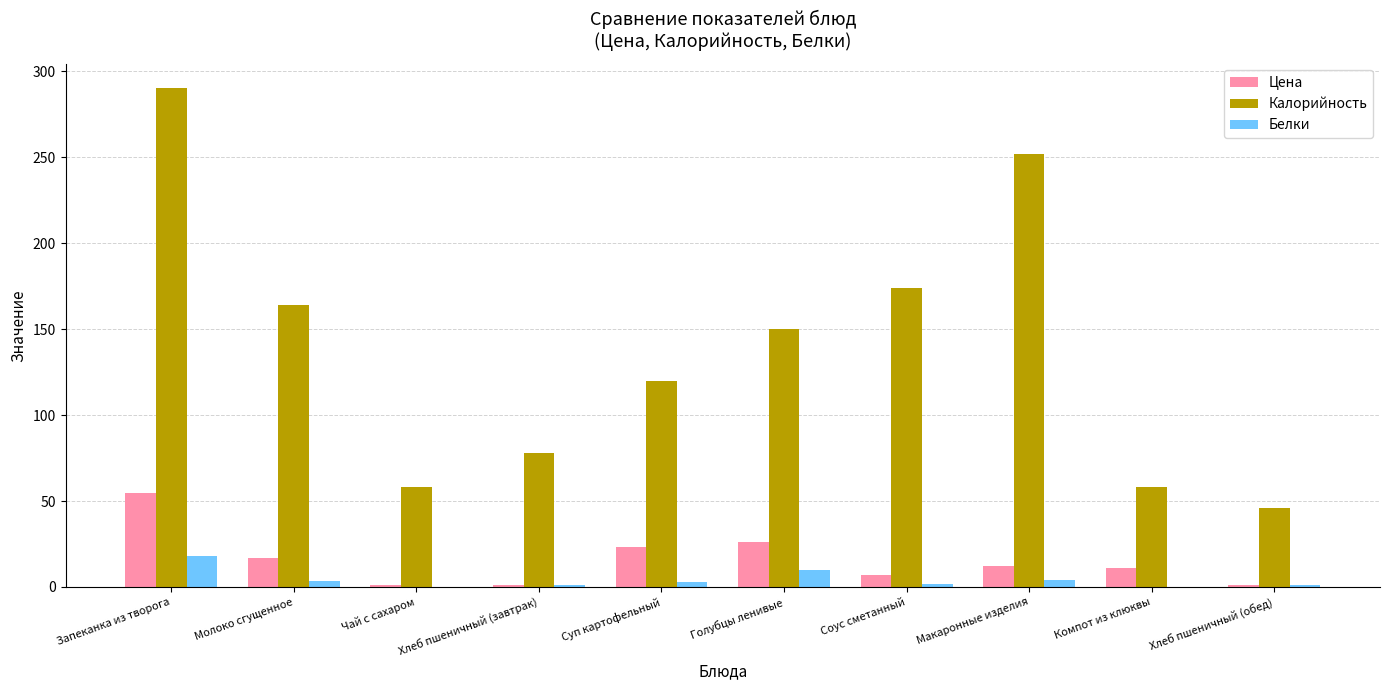

At which category is the sum across all series the highest?

Запеканка из творога